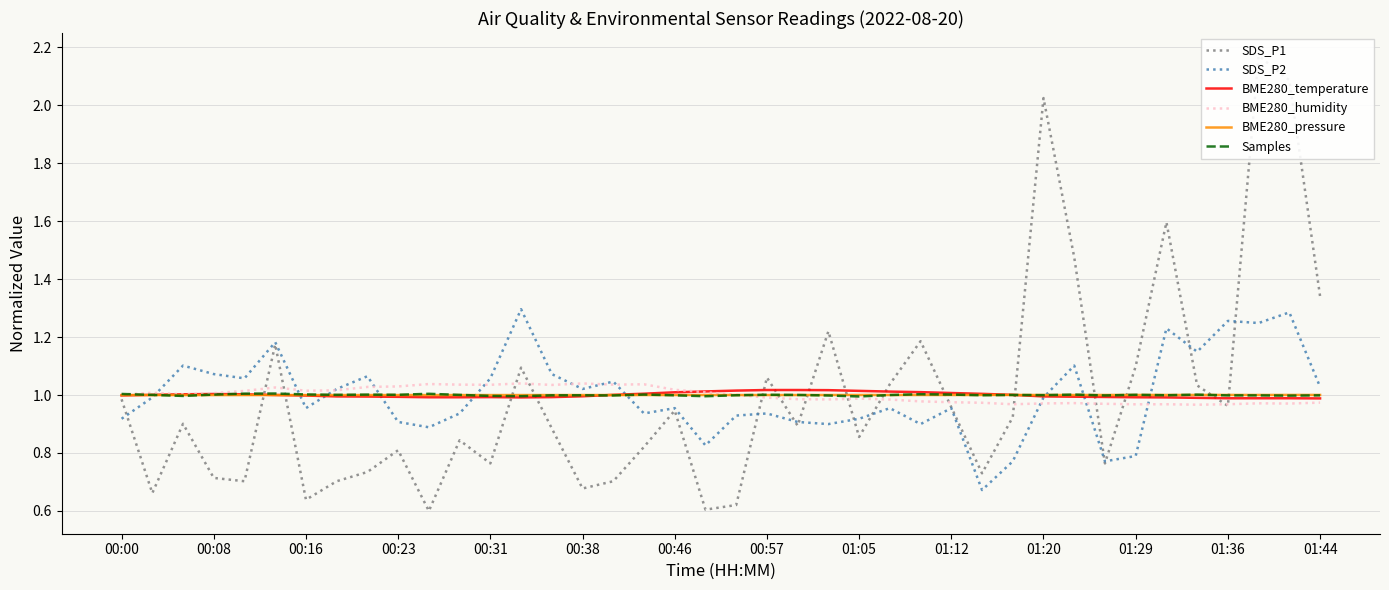

True or false: SDS_P1 has more than 0 interior local peaks.

True